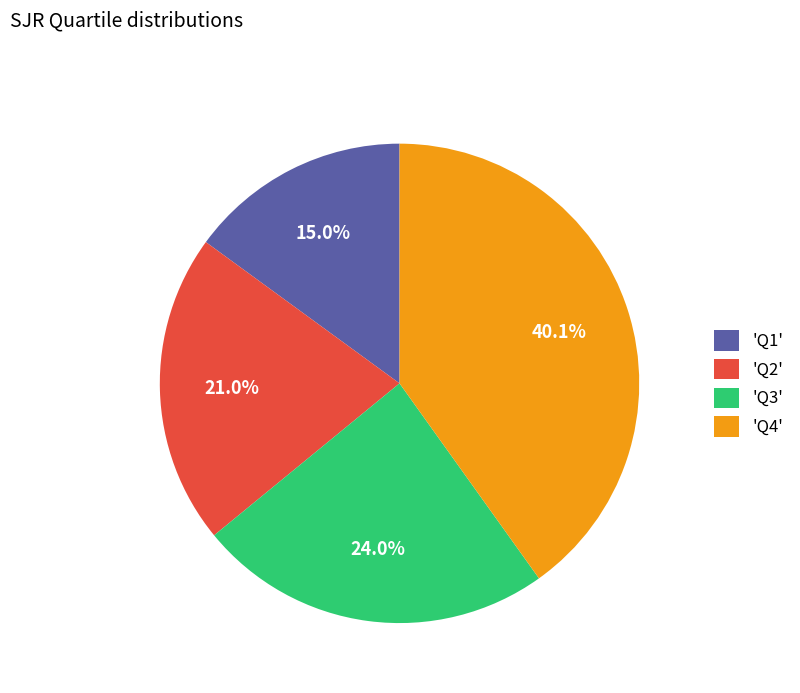

Which category has the smallest portion of the pie?

'Q1'